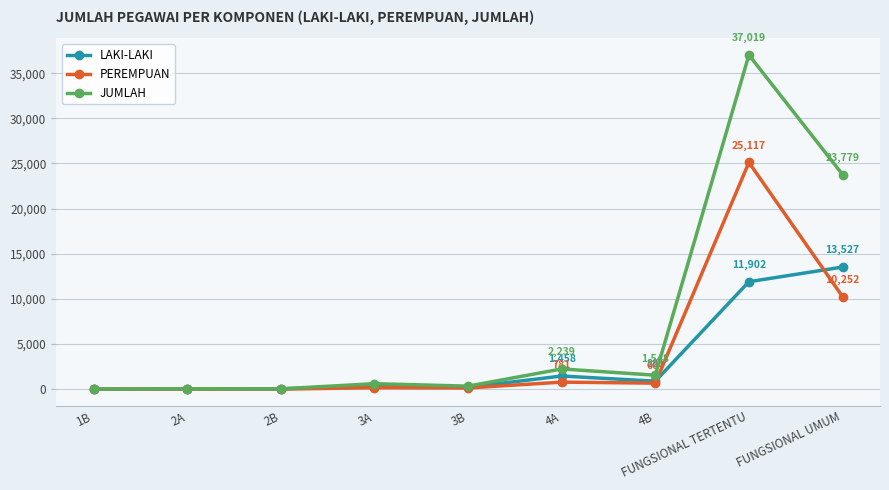

List the series in order of their peak value, lowest first.

LAKI-LAKI, PEREMPUAN, JUMLAH